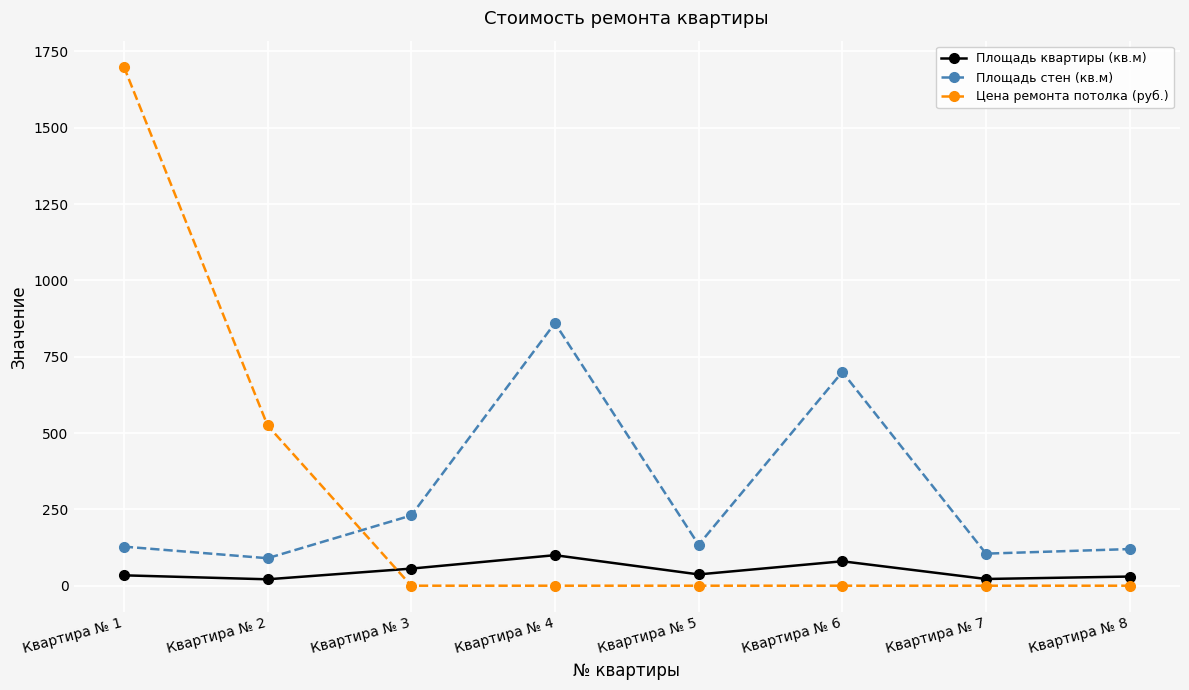

At which category does the chart reach its peak across all series?

Квартира № 1